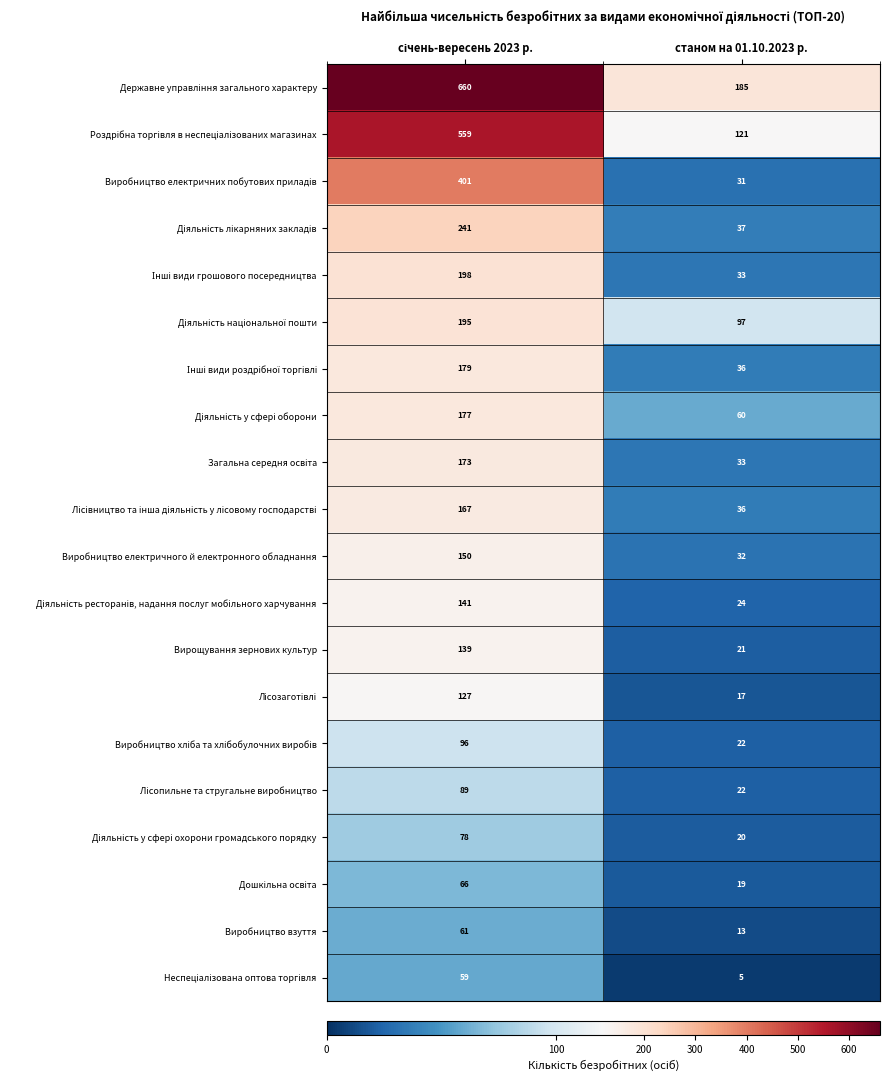

What is the minimum value shown in the chart?

5